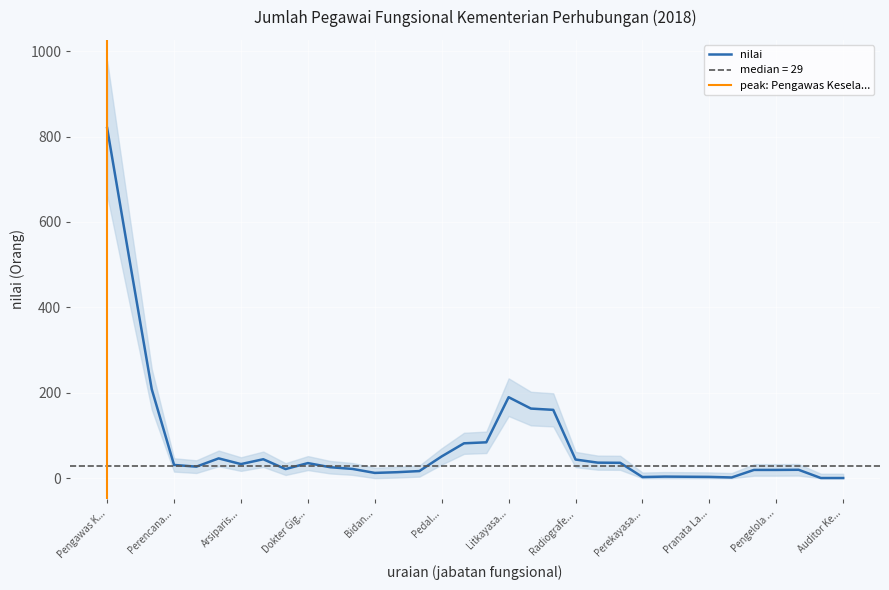

Where does the data first go above 13?

Pengawas Keselamatan Pelayaran (PKP)